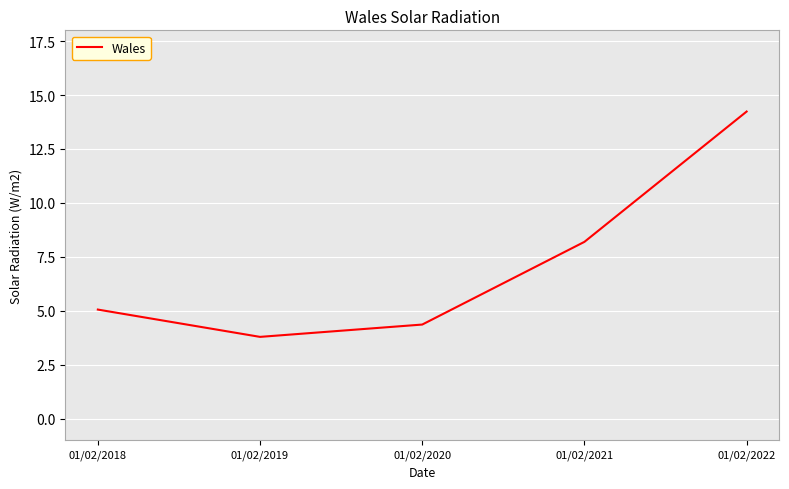

How many values are below 5?

2